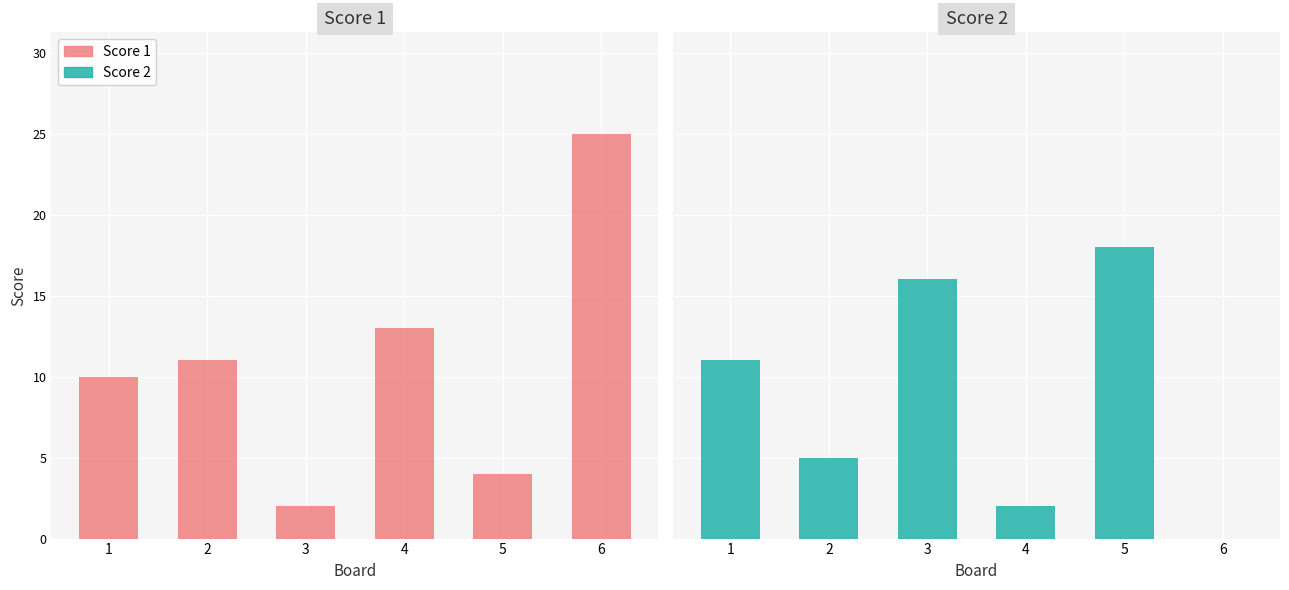

True or false: Score 2 has a value of -11 at 6.

False